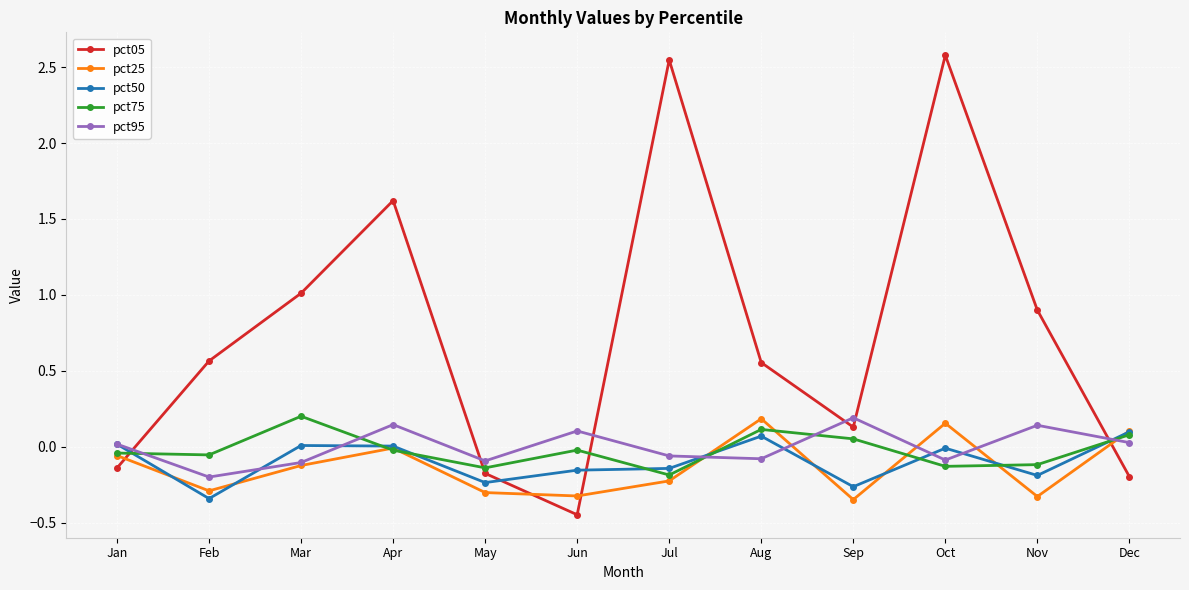

How many distinct data groups are displayed?

5